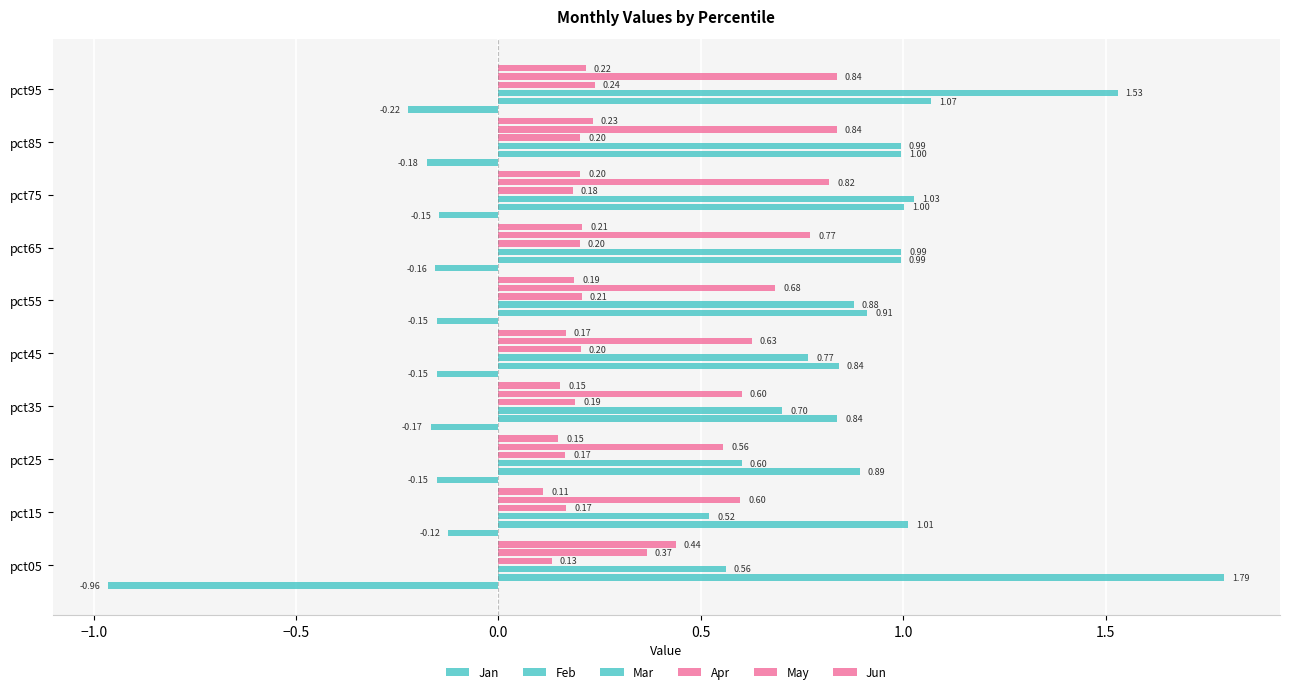

The Apr series shows 0.2 at pct45. True or false?

True